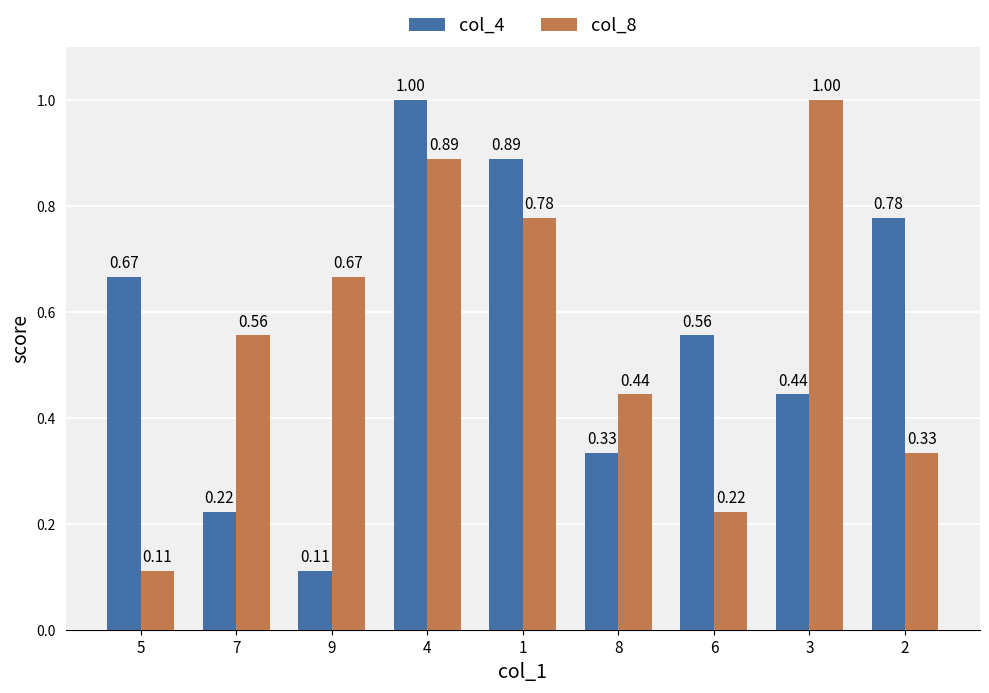

How many bars are there in total?

18